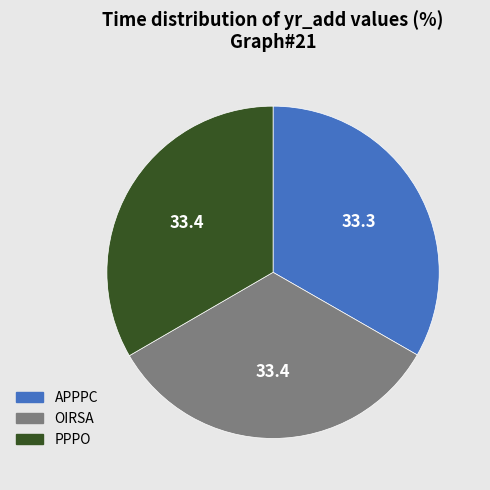

True or false: APPPC accounts for 28% of the total.

False